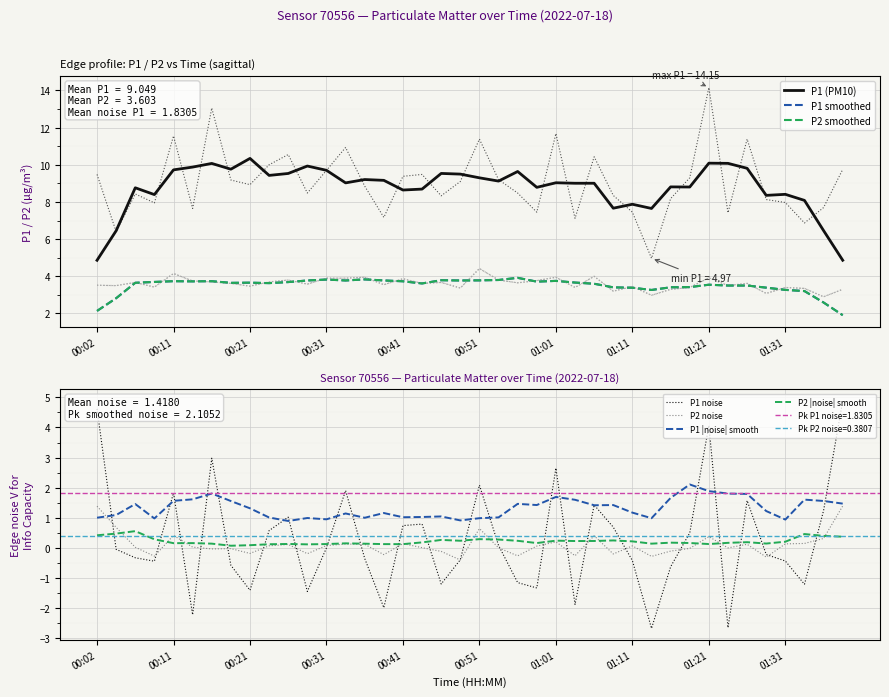

At which category is the sum across all series the highest?

01:21